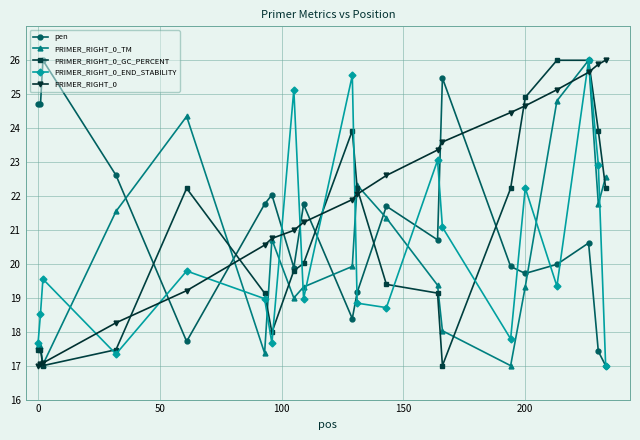

Which series ends up on top after the final intersection of PRIMER_RIGHT_0_GC_PERCENT and PRIMER_RIGHT_0_TM?

PRIMER_RIGHT_0_TM